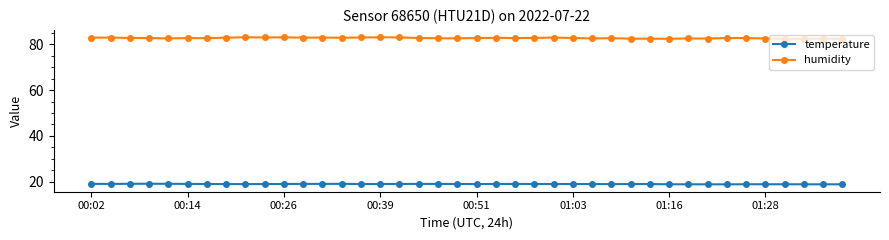

What is the value of the humidity point at the 8th from the left?

83.0